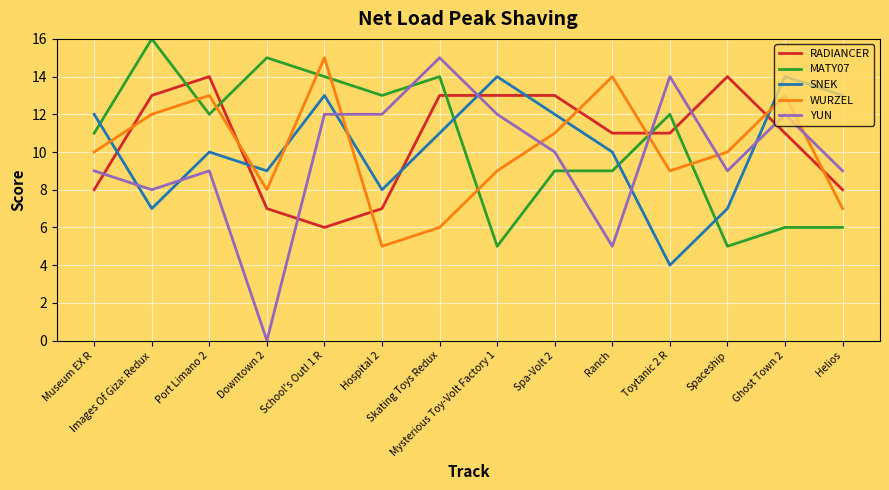

Reading left to right, what are all the values shown in this chart?

RADIANCER: Museum EX R=8	Images Of Giza: Redux=13	Port Limano 2=14	Downtown 2=7	School's Out! 1 R=6	Hospital 2=7	Skating Toys Redux=13	Mysterious Toy-Volt Factory 1=13	Spa-Volt 2=13	Ranch=11	Toytanic 2 R=11	Spaceship=14	Ghost Town 2=11	Helios=8
MATY07: Museum EX R=11	Images Of Giza: Redux=16	Port Limano 2=12	Downtown 2=15	School's Out! 1 R=14	Hospital 2=13	Skating Toys Redux=14	Mysterious Toy-Volt Factory 1=5	Spa-Volt 2=9	Ranch=9	Toytanic 2 R=12	Spaceship=5	Ghost Town 2=6	Helios=6
SNEK: Museum EX R=12	Images Of Giza: Redux=7	Port Limano 2=10	Downtown 2=9	School's Out! 1 R=13	Hospital 2=8	Skating Toys Redux=11	Mysterious Toy-Volt Factory 1=14	Spa-Volt 2=12	Ranch=10	Toytanic 2 R=4	Spaceship=7	Ghost Town 2=14	Helios=13
WURZEL: Museum EX R=10	Images Of Giza: Redux=12	Port Limano 2=13	Downtown 2=8	School's Out! 1 R=15	Hospital 2=5	Skating Toys Redux=6	Mysterious Toy-Volt Factory 1=9	Spa-Volt 2=11	Ranch=14	Toytanic 2 R=9	Spaceship=10	Ghost Town 2=13	Helios=7
YUN: Museum EX R=9	Images Of Giza: Redux=8	Port Limano 2=9	Downtown 2=0	School's Out! 1 R=12	Hospital 2=12	Skating Toys Redux=15	Mysterious Toy-Volt Factory 1=12	Spa-Volt 2=10	Ranch=5	Toytanic 2 R=14	Spaceship=9	Ghost Town 2=12	Helios=9